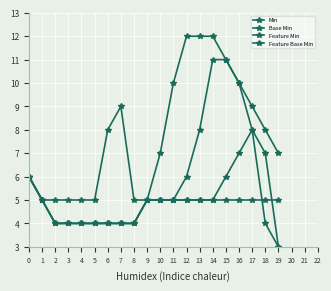

Between 5 and 6, which series saw the biggest shift?

Min